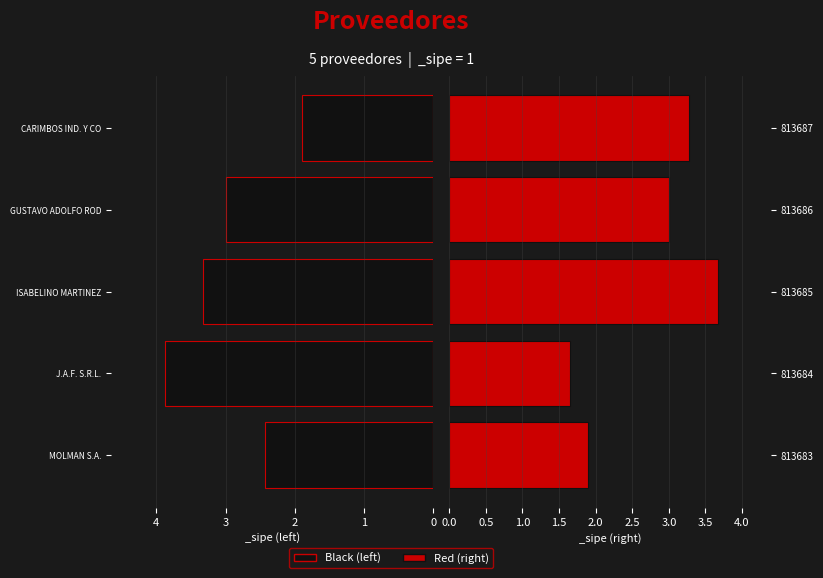

Is the value of Red at 2 greater than the value of Black at 3?

Yes